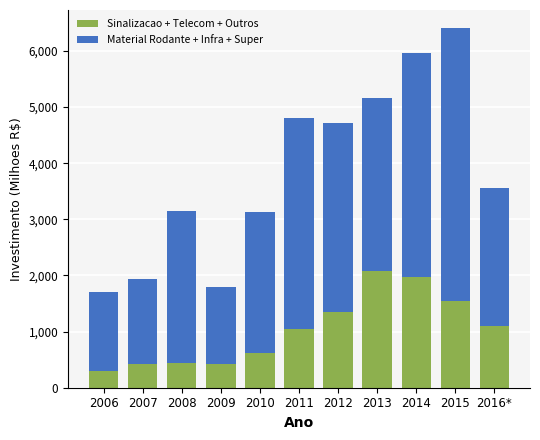

True or false: Sinalizacao + Telecom + Outros has a value of 1708.1 at 2011.

False